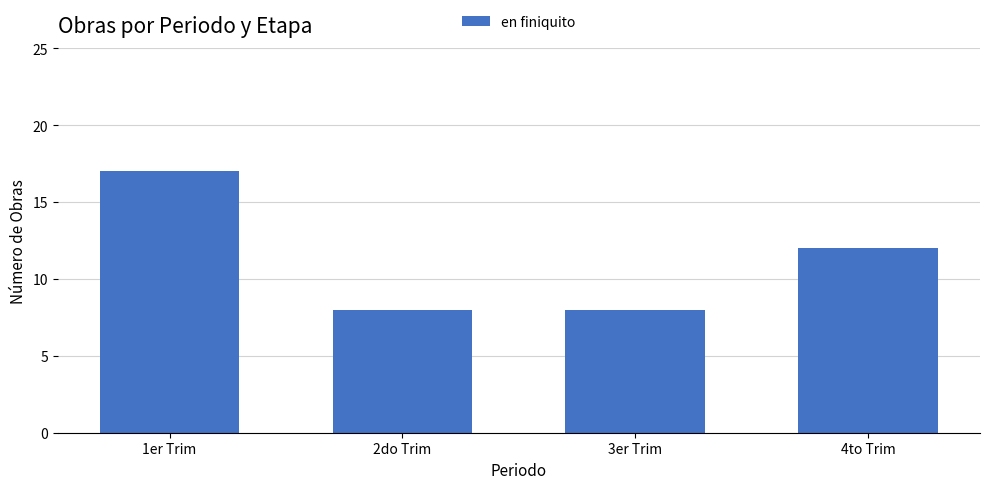

What is the ratio of the value at 3er Trim to the value at 1er Trim?

0.5